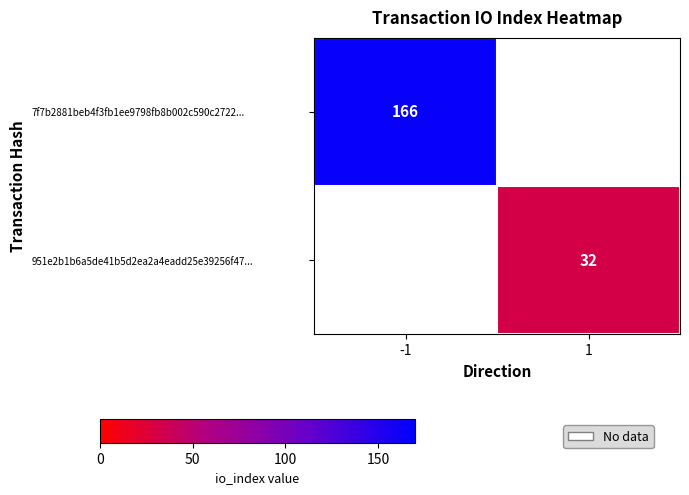

At how many categories does at least one series exceed 101?

1